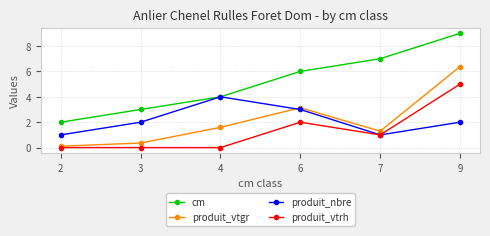

At which label does produit_vtrh first exceed 1?

6